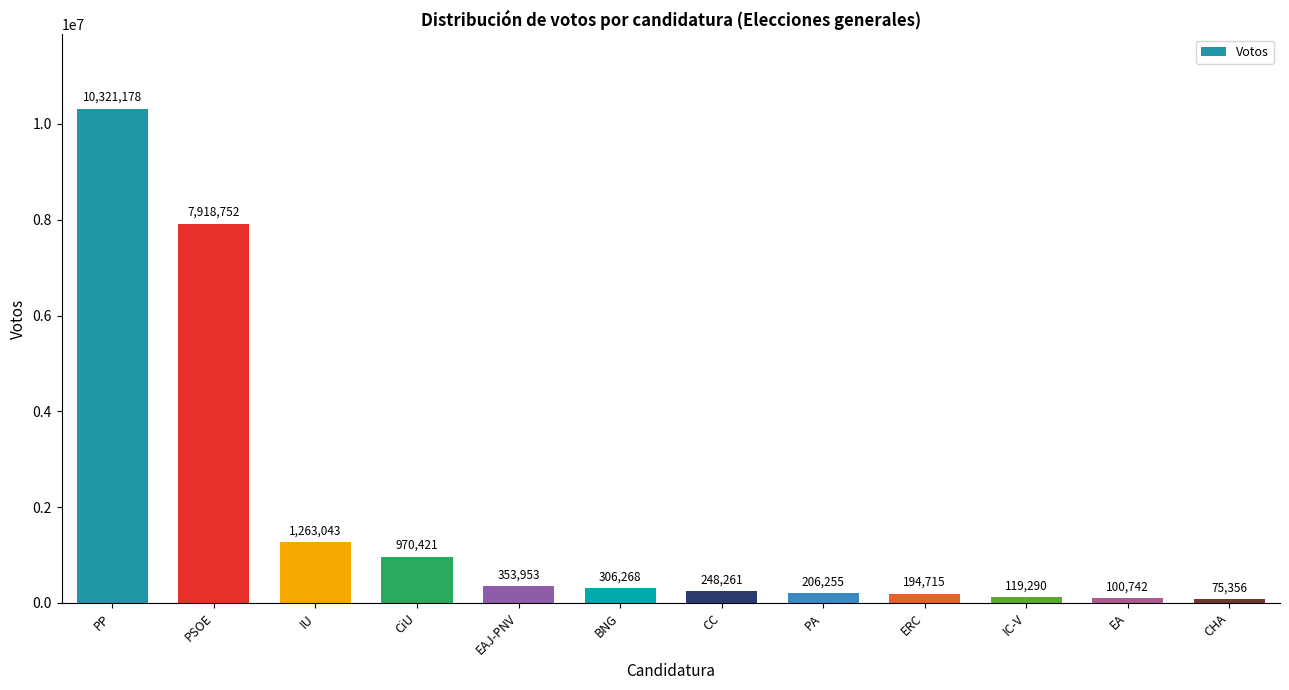

What is the greatest value displayed?

10321178